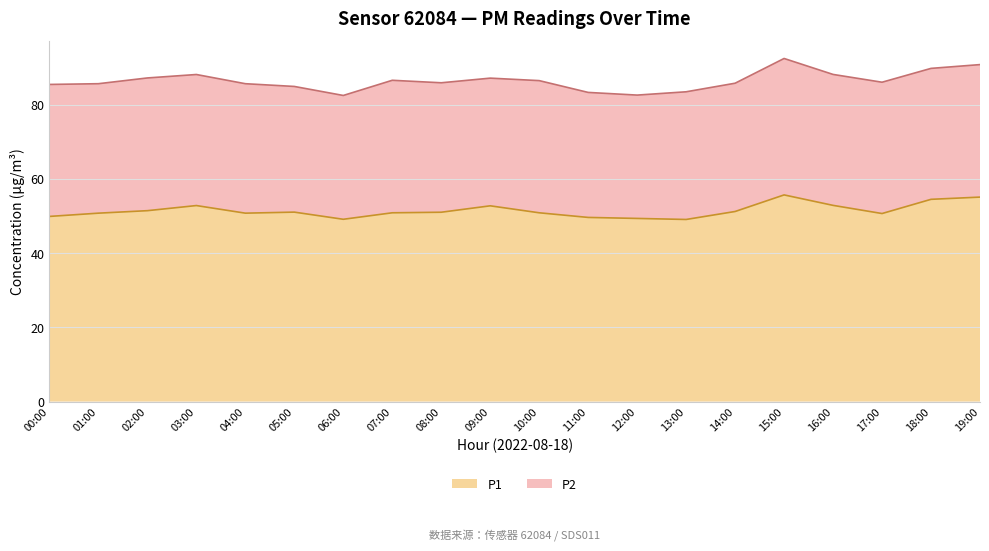

List the labels in order of value, largest first.

15:00, 19:00, 18:00, 16:00, 03:00, 09:00, 02:00, 14:00, 05:00, 08:00, 07:00, 10:00, 01:00, 04:00, 17:00, 00:00, 11:00, 12:00, 06:00, 13:00